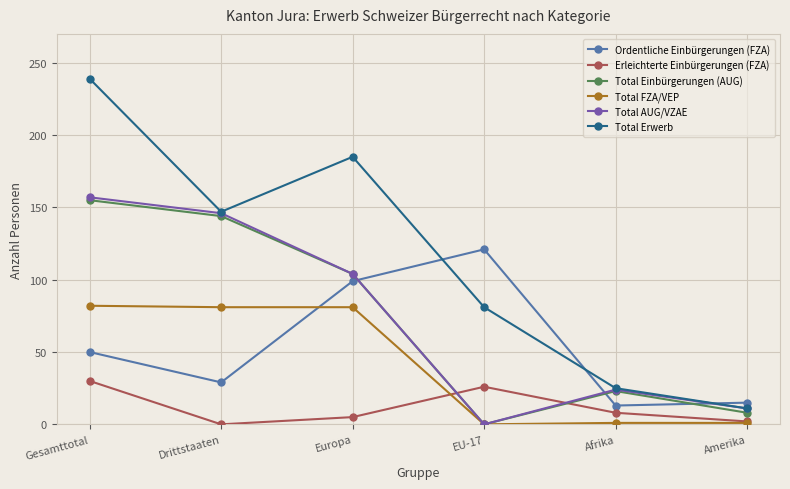

List the labels in order of Total Erwerb value, largest first.

Gesamttotal, Europa, Drittstaaten, EU-17, Afrika, Amerika